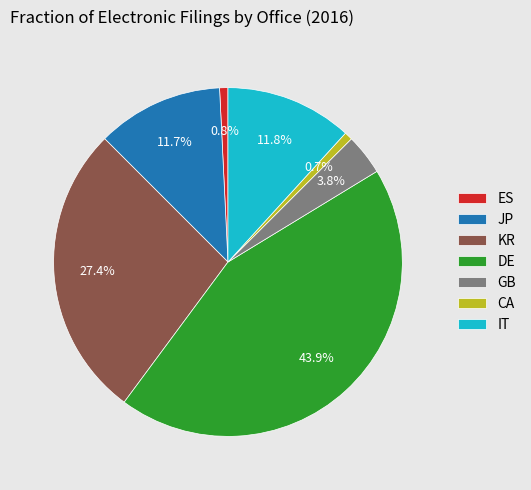

Which slice is the largest?

DE